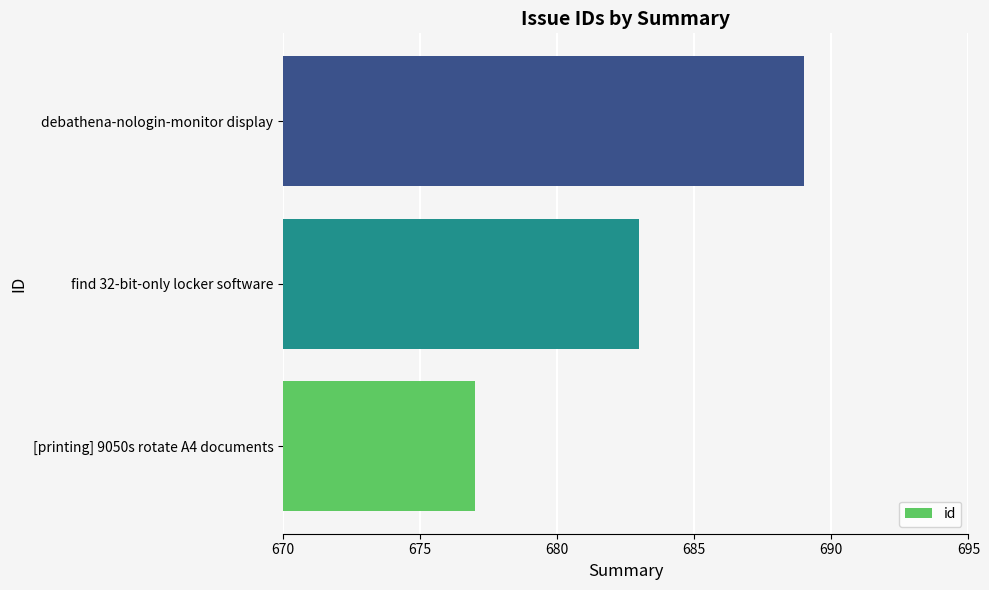

What is the ratio of the value at find 32-bit-only locker software to the value at debathena-nologin-monitor display?

1.0